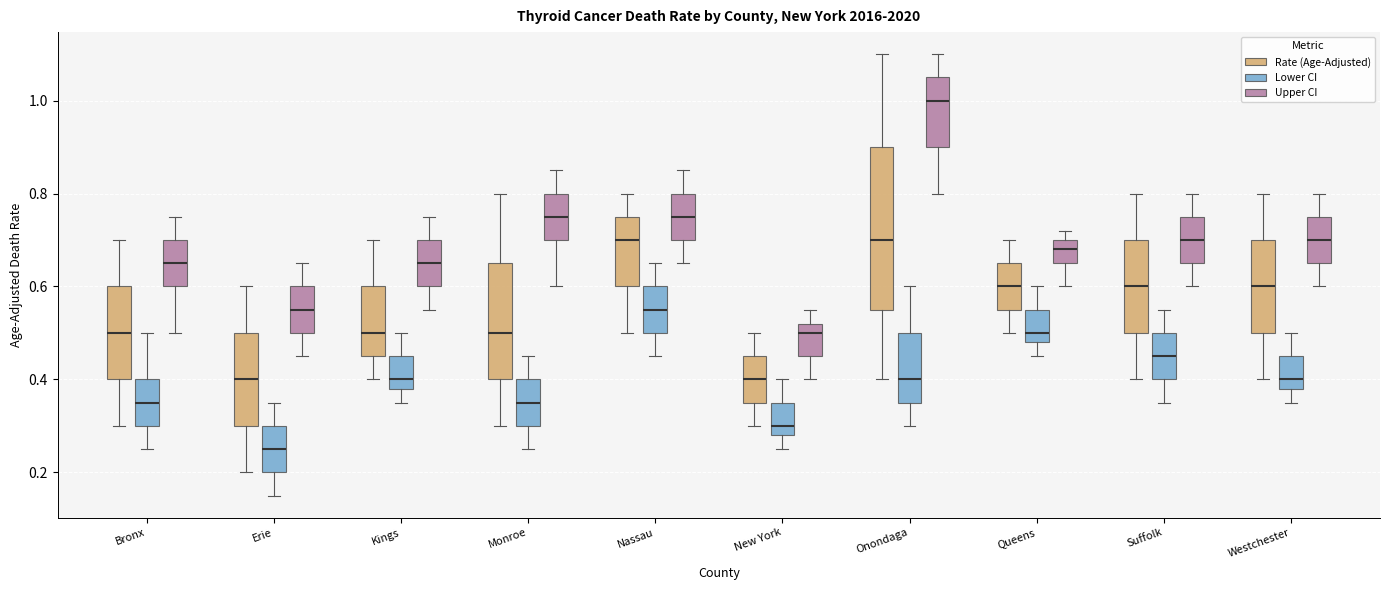

Which box's median line is the lowest?

Erie (Lower CI)